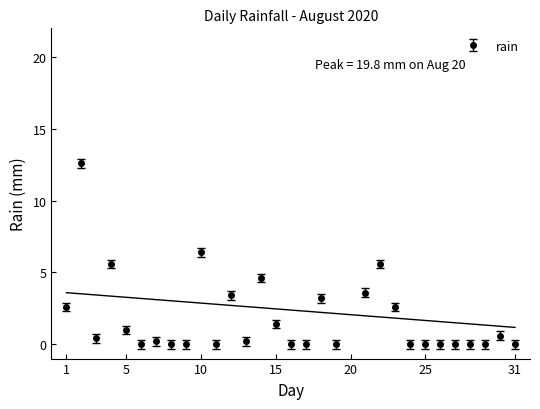

Where is the first local maximum?

2020-08-02